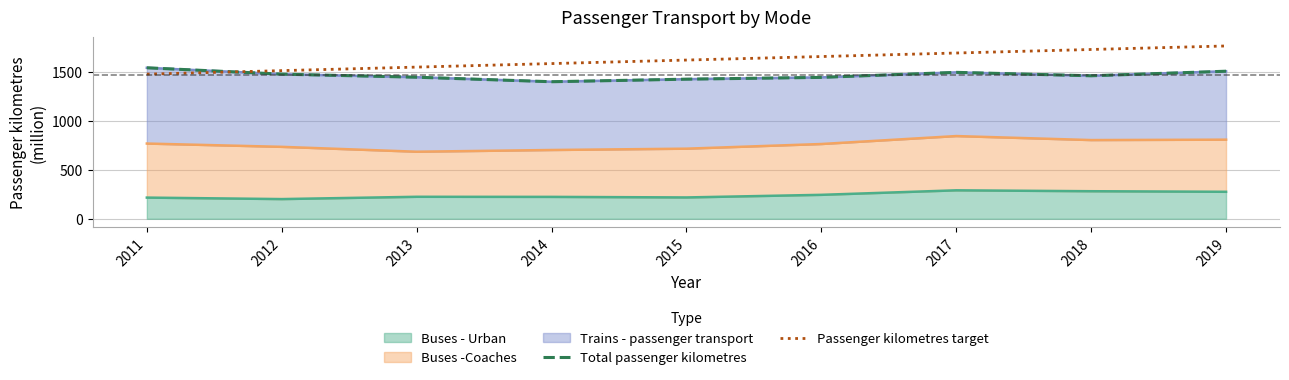

At which label is Passenger kilometres target closest to 1619?

2015